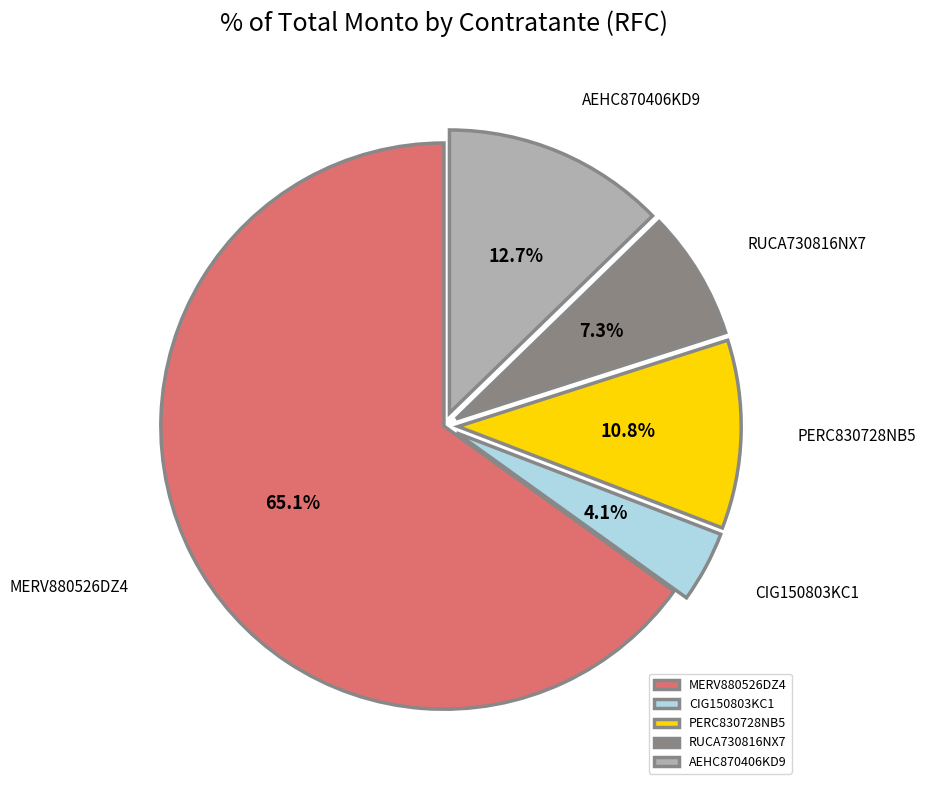

Which has a higher value, PERC830728NB5 or MERV880526DZ4?

MERV880526DZ4